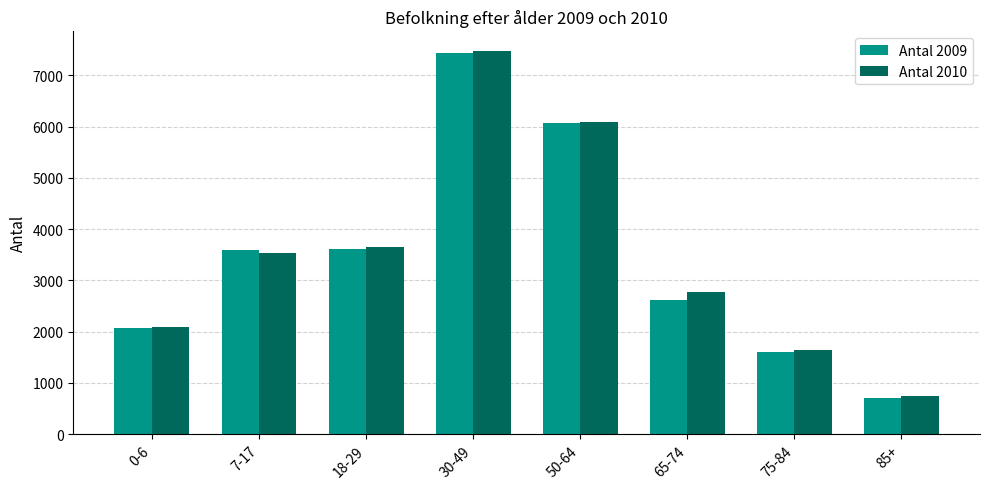

What is the difference between the maximum and minimum values in the Antal 2009 series?

6724